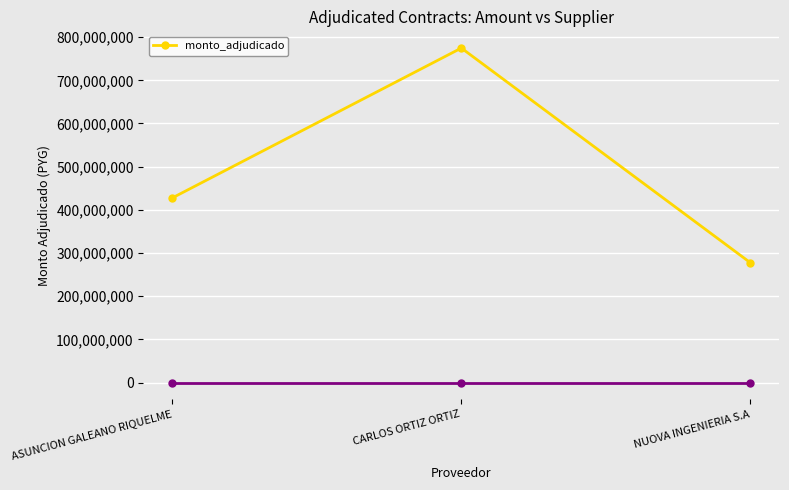

Reading left to right, list all the values displayed in this chart.

427641050	774691205	277496660